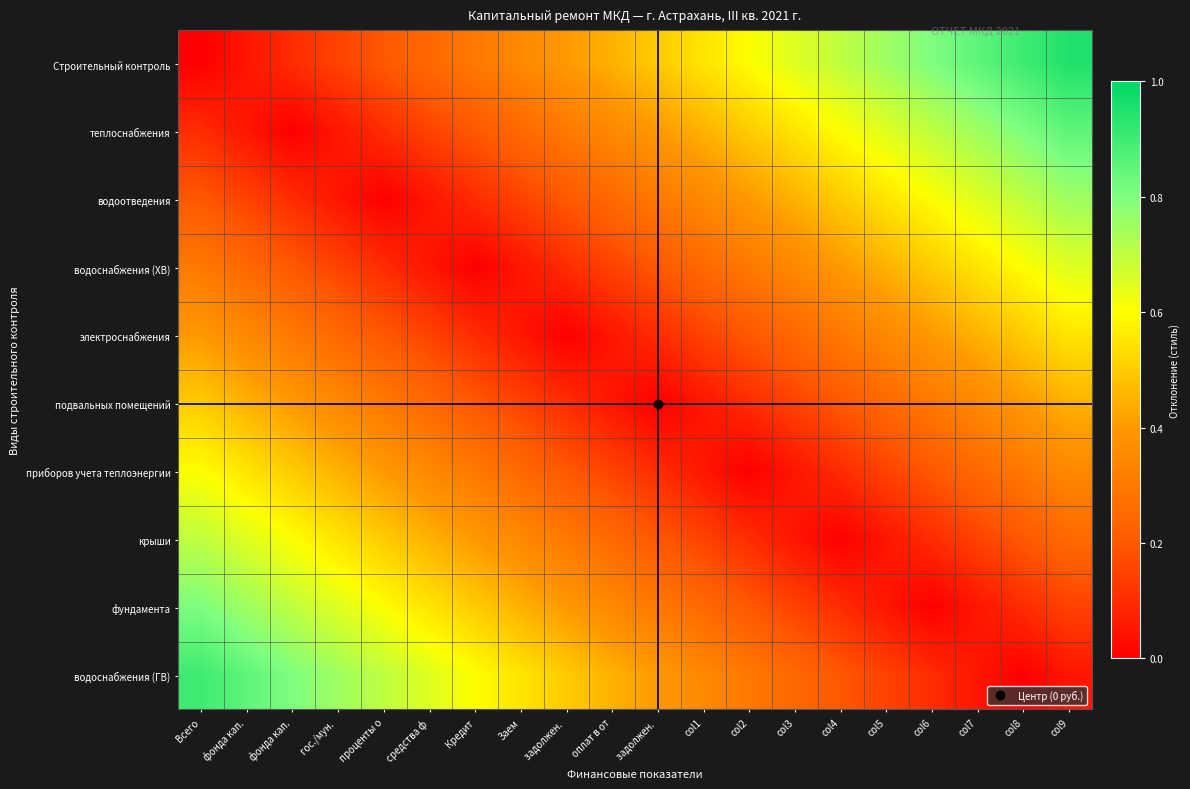

Reading left to right, list all the values displayed in this chart.

Строительный контроль: Всего=0.0	фонда кап.=0.1	фонда кап.=0.1	гос./мун. =0.1	проценты о=0.2	средства ф=0.2	Кредит=0.3	Заем=0.3	задолжен. =0.4	оплат в от=0.5	задолжен. =0.5	col1=0.6	col2=0.6	col3=0.7	col4=0.7	col5=0.8	col6=0.8	col7=0.8	col8=0.9	col9=0.9
теплоснабжения: Всего=0.1	фонда кап.=0.1	фонда кап.=0.0	гос./мун. =0.0	проценты о=0.1	средства ф=0.1	Кредит=0.2	Заем=0.2	задолжен. =0.3	оплат в от=0.3	задолжен. =0.4	col1=0.5	col2=0.5	col3=0.6	col4=0.6	col5=0.7	col6=0.7	col7=0.8	col8=0.8	col9=0.8
водоотведения: Всего=0.2	фонда кап.=0.2	фонда кап.=0.1	гос./мун. =0.1	проценты о=0.0	средства ф=0.0	Кредит=0.1	Заем=0.1	задолжен. =0.2	оплат в от=0.2	задолжен. =0.3	col1=0.4	col2=0.4	col3=0.5	col4=0.5	col5=0.6	col6=0.6	col7=0.6	col8=0.7	col9=0.8
водоснабжения (ХВ): Всего=0.3	фонда кап.=0.2	фонда кап.=0.2	гос./мун. =0.1	проценты о=0.1	средства ф=0.0	Кредит=0.0	Заем=0.0	задолжен. =0.1	оплат в от=0.2	задолжен. =0.2	col1=0.3	col2=0.3	col3=0.4	col4=0.4	col5=0.5	col6=0.5	col7=0.6	col8=0.6	col9=0.6
электроснабжения: Всего=0.4	фонда кап.=0.4	фонда кап.=0.3	гос./мун. =0.2	проценты о=0.2	средства ф=0.2	Кредит=0.1	Заем=0.1	задолжен. =0.0	оплат в от=0.0	задолжен. =0.1	col1=0.2	col2=0.2	col3=0.2	col4=0.3	col5=0.3	col6=0.4	col7=0.4	col8=0.5	col9=0.5
подвальных помещений: Всего=0.5	фонда кап.=0.5	фонда кап.=0.4	гос./мун. =0.3	проценты о=0.3	средства ф=0.2	Кредит=0.2	Заем=0.2	задолжен. =0.1	оплат в от=0.0	задолжен. =0.0	col1=0.1	col2=0.1	col3=0.2	col4=0.2	col5=0.2	col6=0.3	col7=0.3	col8=0.4	col9=0.4
приборов учета теплоэнергии: Всего=0.6	фонда кап.=0.5	фонда кап.=0.5	гос./мун. =0.4	проценты о=0.4	средства ф=0.3	Кредит=0.3	Заем=0.2	задолжен. =0.2	оплат в от=0.1	задолжен. =0.1	col1=0.0	col2=0.0	col3=0.1	col4=0.1	col5=0.2	col6=0.2	col7=0.2	col8=0.3	col9=0.3
крыши: Всего=0.7	фонда кап.=0.6	фонда кап.=0.6	гос./мун. =0.5	проценты о=0.5	средства ф=0.4	Кредит=0.4	Заем=0.3	задолжен. =0.3	оплат в от=0.2	задолжен. =0.2	col1=0.1	col2=0.1	col3=0.0	col4=0.0	col5=0.1	col6=0.1	col7=0.2	col8=0.2	col9=0.2
фундамента: Всего=0.8	фонда кап.=0.8	фонда кап.=0.7	гос./мун. =0.7	проценты о=0.6	средства ф=0.6	Кредит=0.5	Заем=0.5	задолжен. =0.4	оплат в от=0.4	задолжен. =0.3	col1=0.2	col2=0.2	col3=0.2	col4=0.1	col5=0.1	col6=0.0	col7=0.0	col8=0.1	col9=0.1
водоснабжения (ГВ): Всего=0.9	фонда кап.=0.8	фонда кап.=0.8	гос./мун. =0.8	проценты о=0.7	средства ф=0.7	Кредит=0.6	Заем=0.6	задолжен. =0.5	оплат в от=0.5	задолжен. =0.4	col1=0.3	col2=0.3	col3=0.2	col4=0.2	col5=0.2	col6=0.1	col7=0.1	col8=0.0	col9=0.0